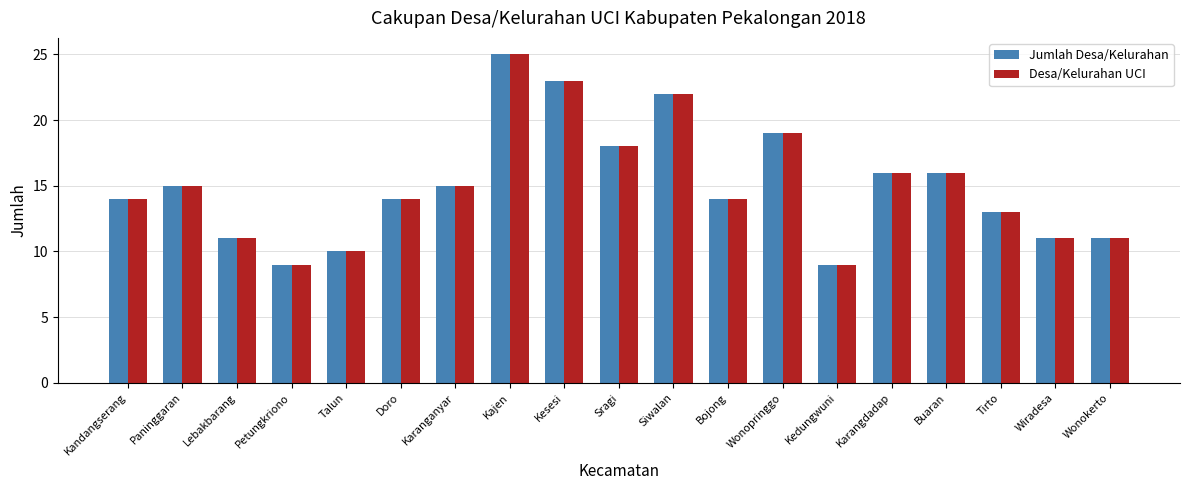

Which label corresponds to the largest value in the chart?

Kajen